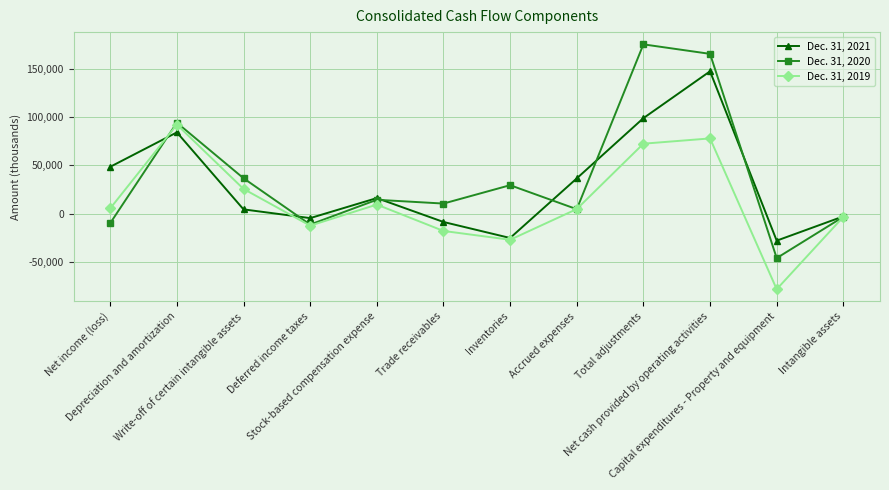

How many data points does each series have?

12